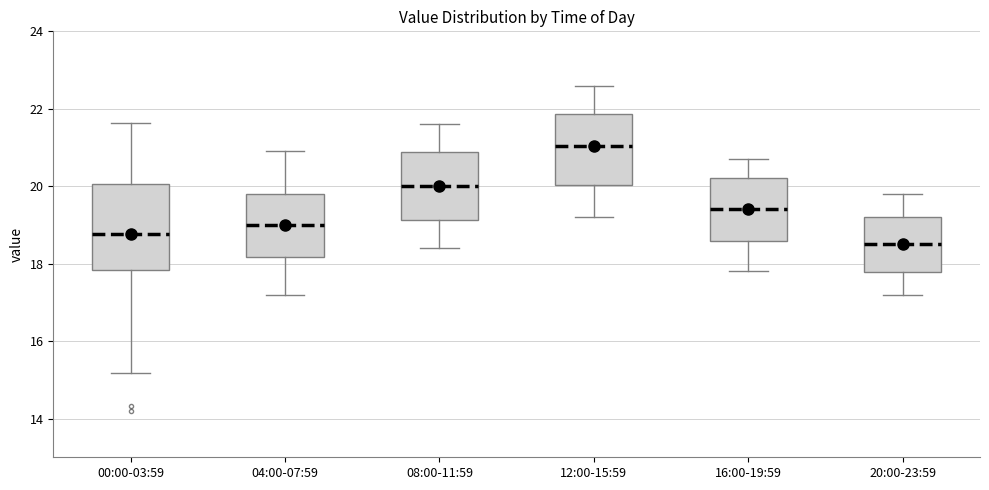

Reading left to right, transcribe this box plot: for each box, give where its median line is, the range the box spans, and where its two whiskers end, as read against the y-axis. The values are not printed on the chart, so give them approximately, as read against the axis.

00:00-03:59: median 18.8, box 17.8 to 20.0, whiskers 15.2 to 21.6
04:00-07:59: median 19.0, box 18.2 to 19.8, whiskers 17.2 to 21.0
08:00-11:59: median 20.0, box 19.2 to 20.8, whiskers 18.4 to 21.6
12:00-15:59: median 21.0, box 20.0 to 21.8, whiskers 19.2 to 22.6
16:00-19:59: median 19.4, box 18.6 to 20.2, whiskers 17.8 to 20.8
20:00-23:59: median 18.6, box 17.8 to 19.2, whiskers 17.2 to 19.8